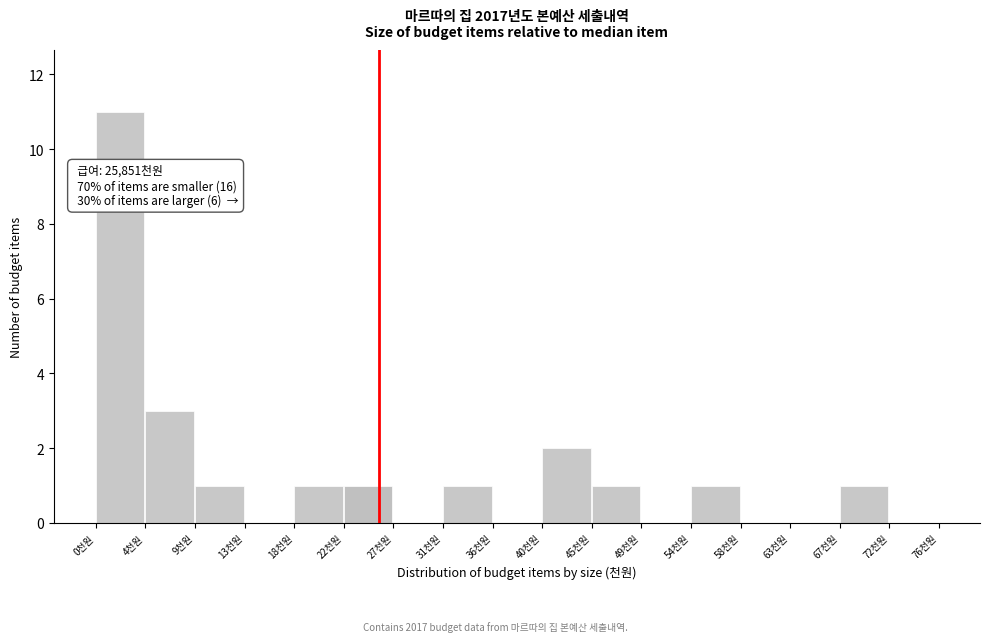

Reading left to right, transcribe all the data shown in this chart.

0천원=11	4천원=3	9천원=1	13천원=0	18천원=1	22천원=1	27천원=0	31천원=1	36천원=0	40천원=2	45천원=1	49천원=0	54천원=1	58천원=0	63천원=0	67천원=1	72천원=0